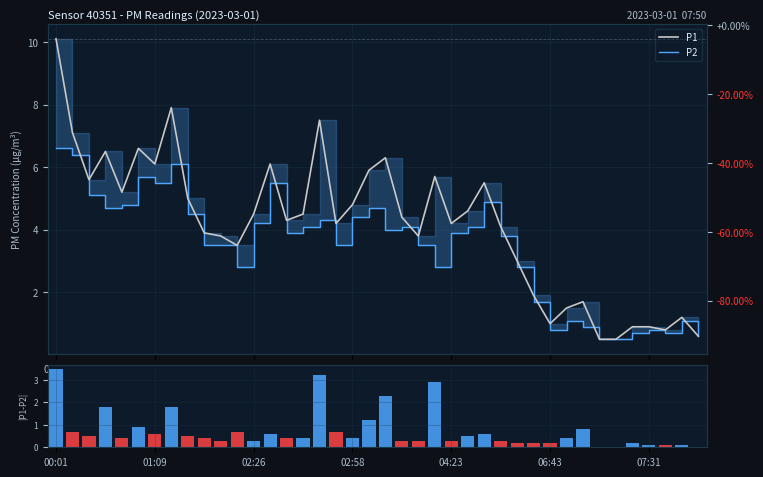

Where is P1 nearest to the value 5?

8